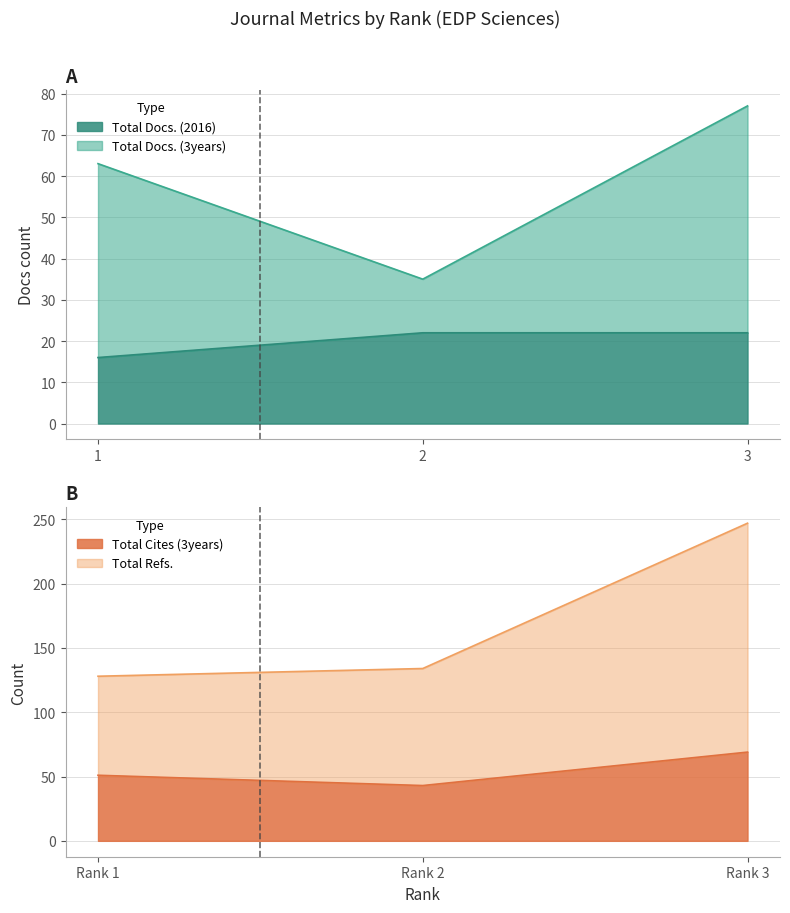

What is the value of the Total Docs. (3years) point at the 1st from the left?

63